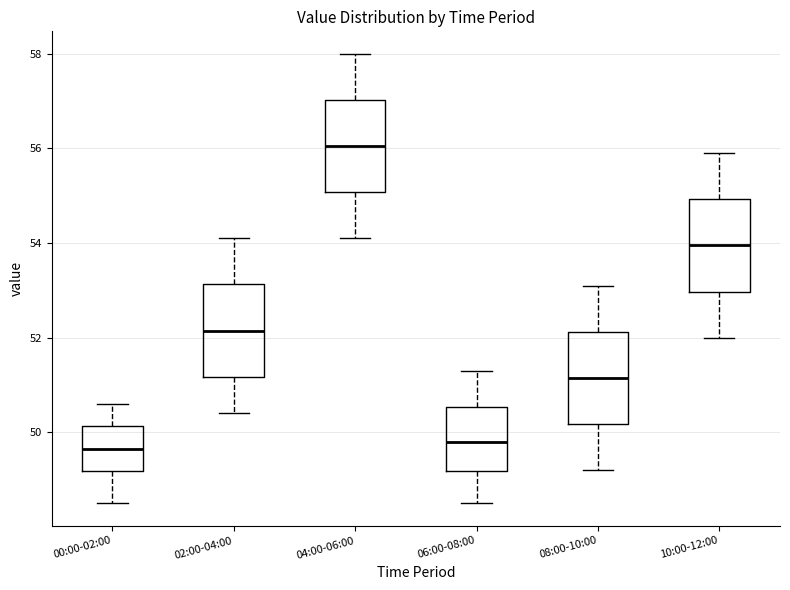

Reading left to right, read every box against the y-axis: the position of its median line, the range the box covers, and the ends of its whiskers. The values are not printed on the chart, so give them approximately, as read against the axis.

00:00-02:00: median 49.6, box 49.2 to 50.2, whiskers 48.6 to 50.6
02:00-04:00: median 52.2, box 51.2 to 53.2, whiskers 50.4 to 54.2
04:00-06:00: median 56.0, box 55.0 to 57.0, whiskers 54.2 to 58.0
06:00-08:00: median 49.8, box 49.2 to 50.6, whiskers 48.6 to 51.4
08:00-10:00: median 51.2, box 50.2 to 52.2, whiskers 49.2 to 53.2
10:00-12:00: median 54.0, box 53.0 to 55.0, whiskers 52.0 to 56.0